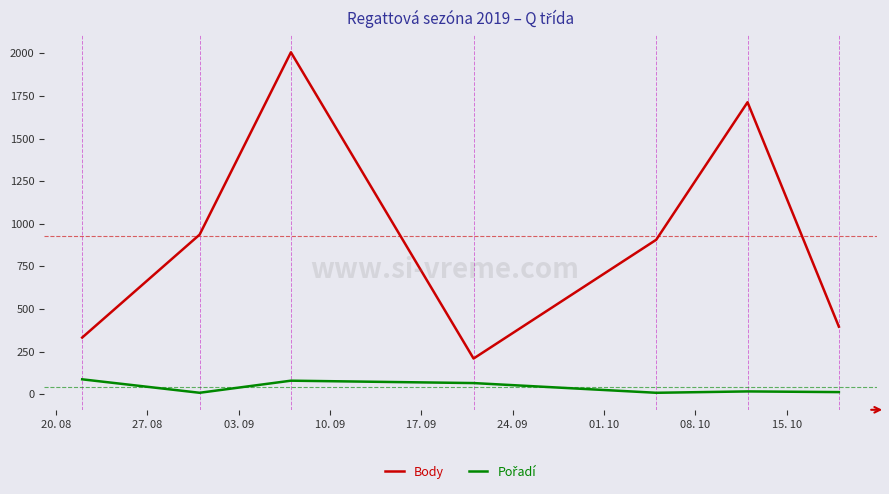

What is the maximum value for Body?

2006